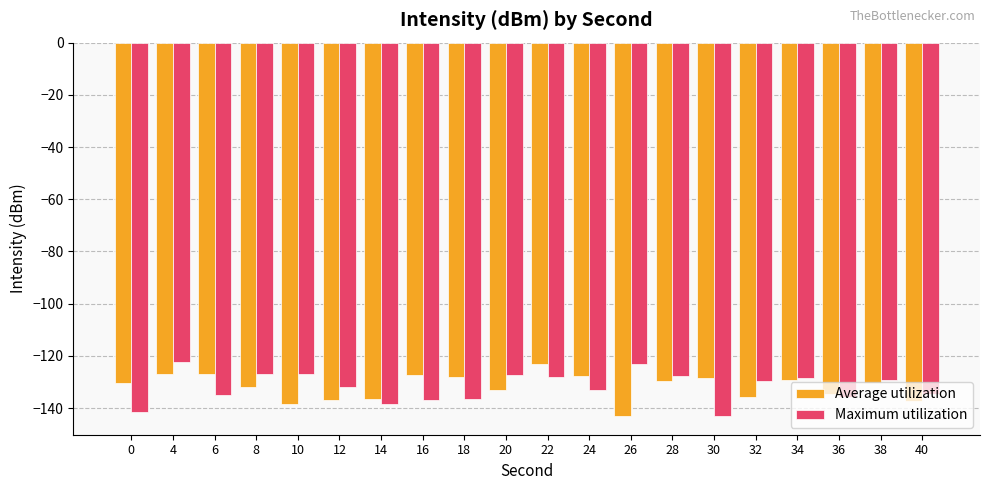

What is the total value across all series at 26?

-266.3